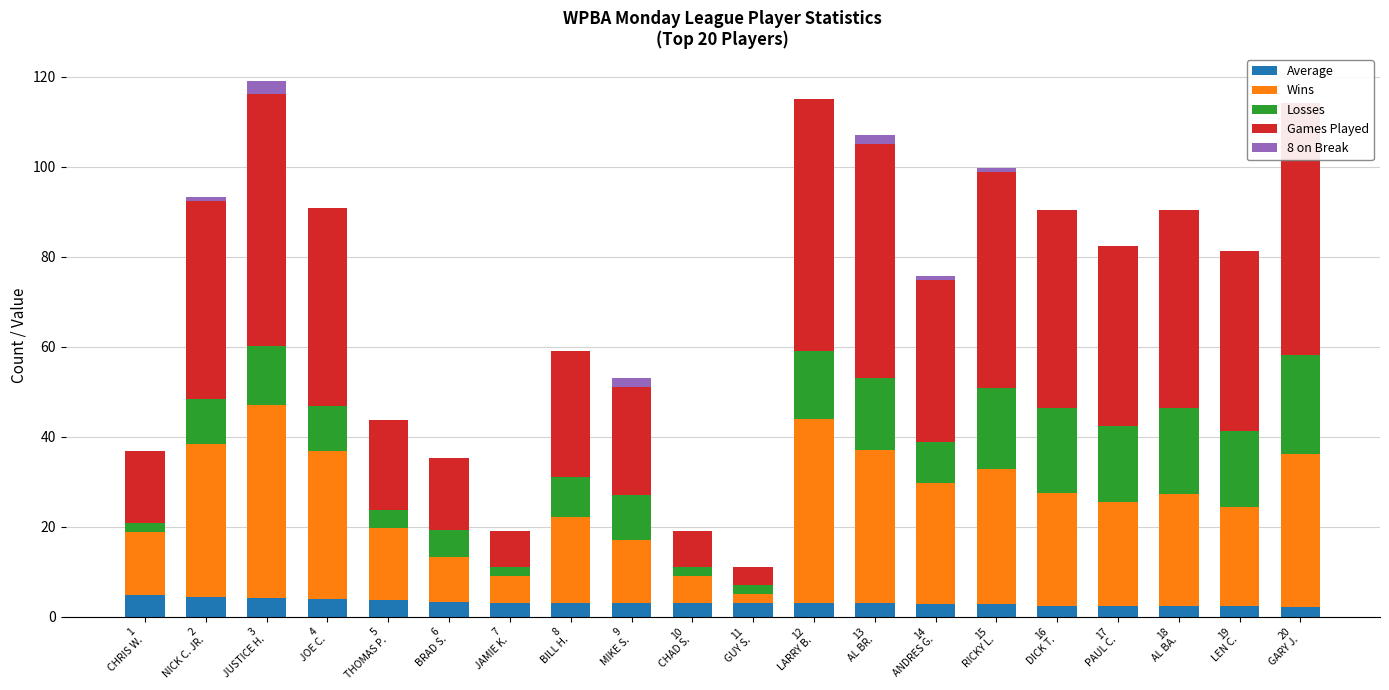

Read the 8 on Break value at 15
RICKY L..

1.0